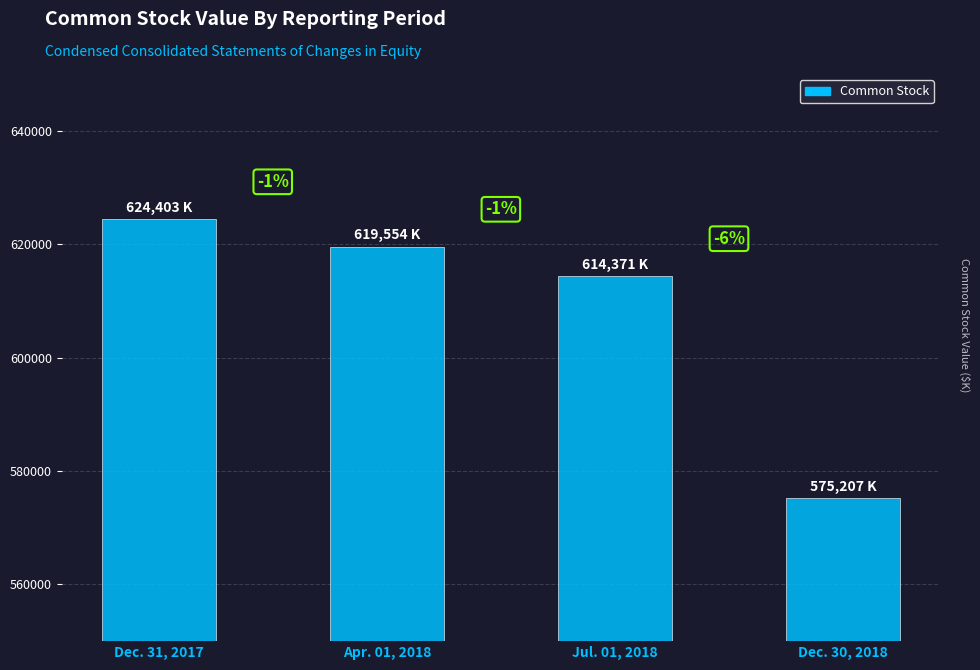

How many bars are there in total?

4